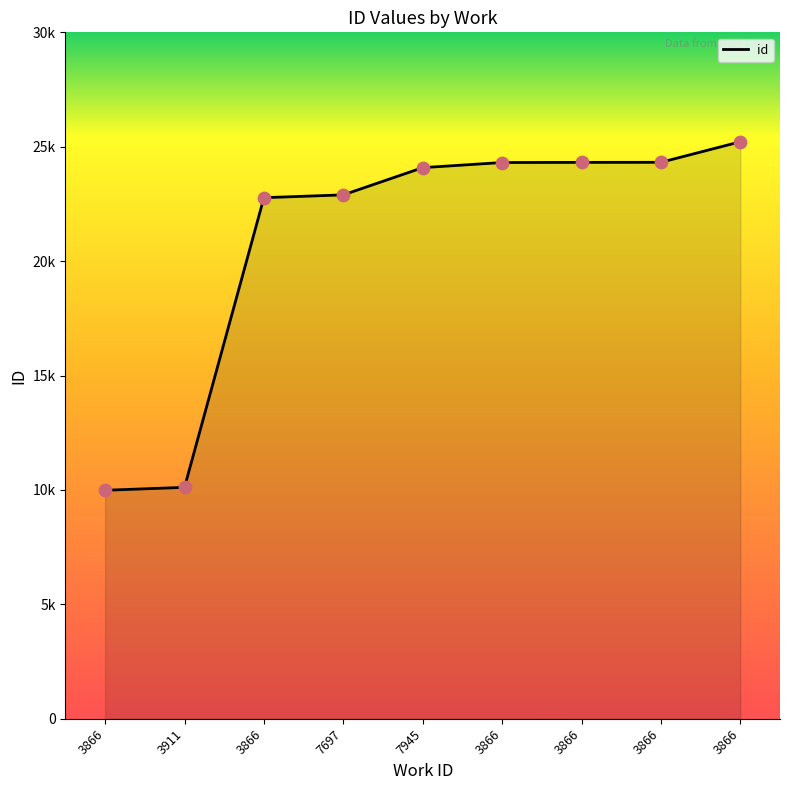

What is the change in value from 3911 to 3866?

+12660